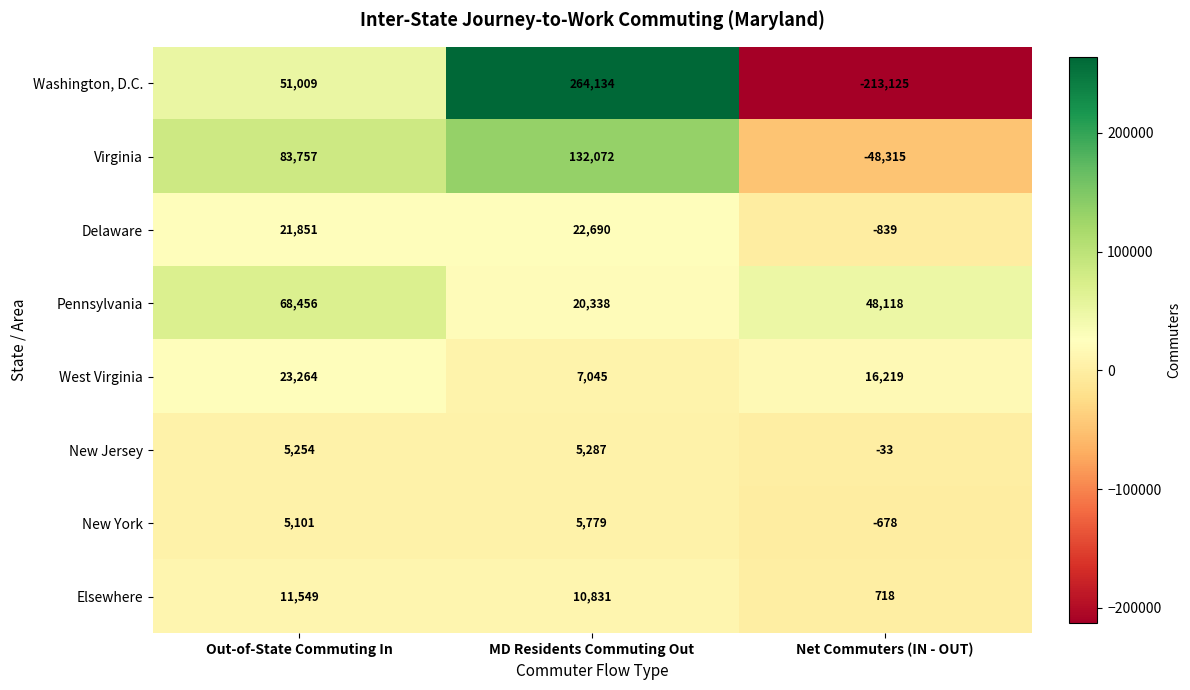

Which series changed the most between Out-of-State Commuting In and Net Commuters (IN - OUT)?

Washington, D.C.